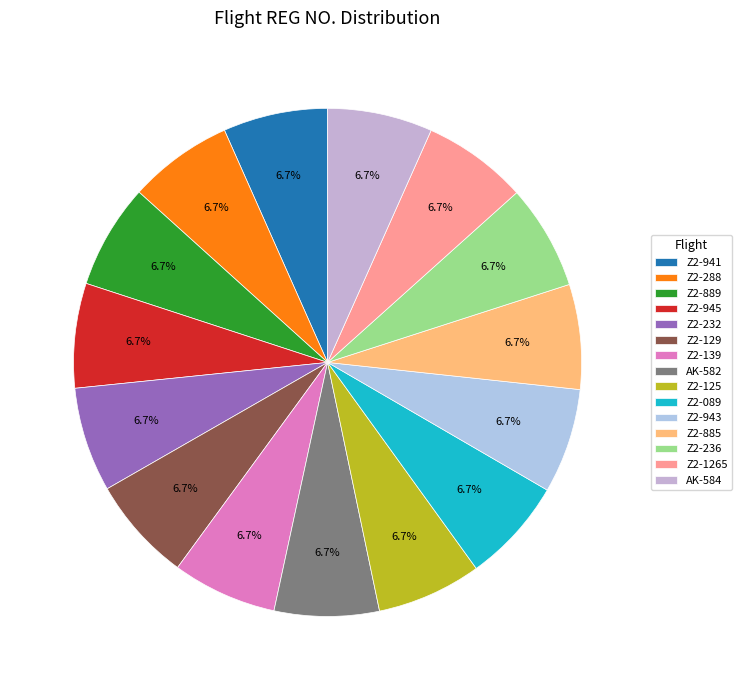

To the nearest percent, what is the average slice percentage?

7%